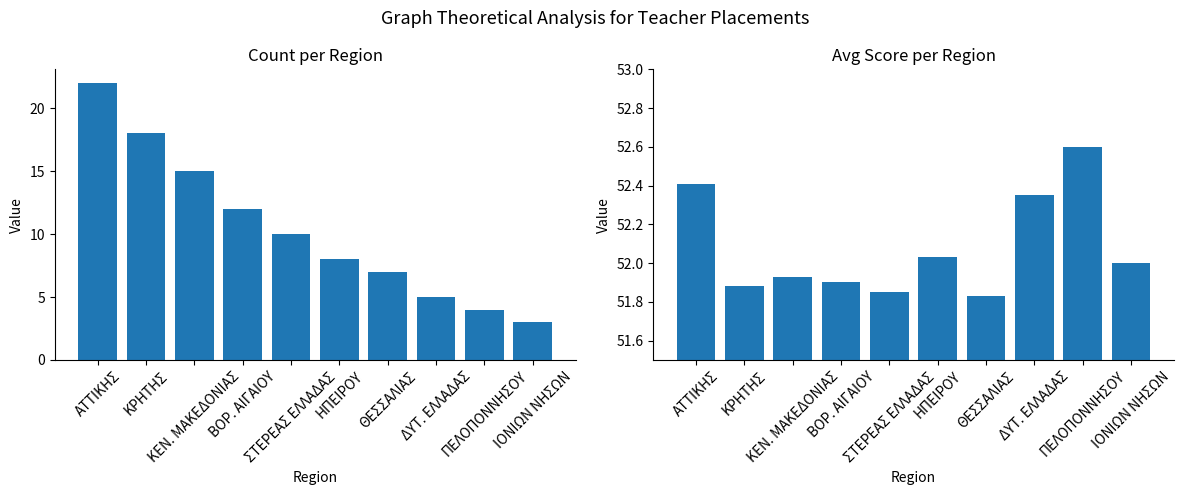

What is the average value of the Count per Region series?

10.4